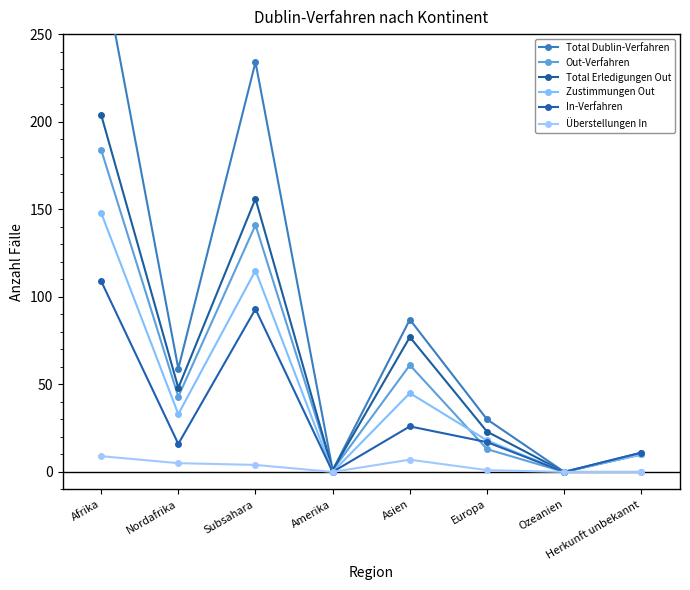

What is the label of the 7th point from the left?

Ozeanien